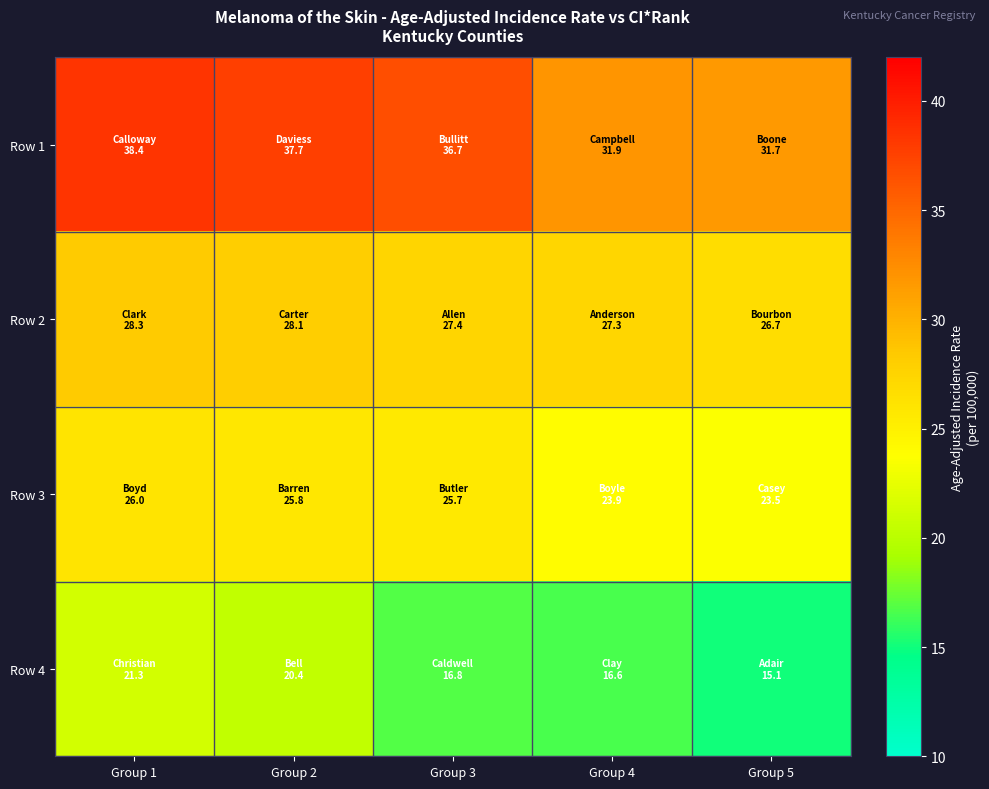

Reading left to right, list all the values displayed in this chart.

Row 1: Group 1=38.4	Group 2=37.7	Group 3=36.7	Group 4=31.9	Group 5=31.7
Row 2: Group 1=28.3	Group 2=28.1	Group 3=27.4	Group 4=27.3	Group 5=26.7
Row 3: Group 1=26.0	Group 2=25.8	Group 3=25.7	Group 4=23.9	Group 5=23.5
Row 4: Group 1=21.3	Group 2=20.4	Group 3=16.8	Group 4=16.6	Group 5=15.1